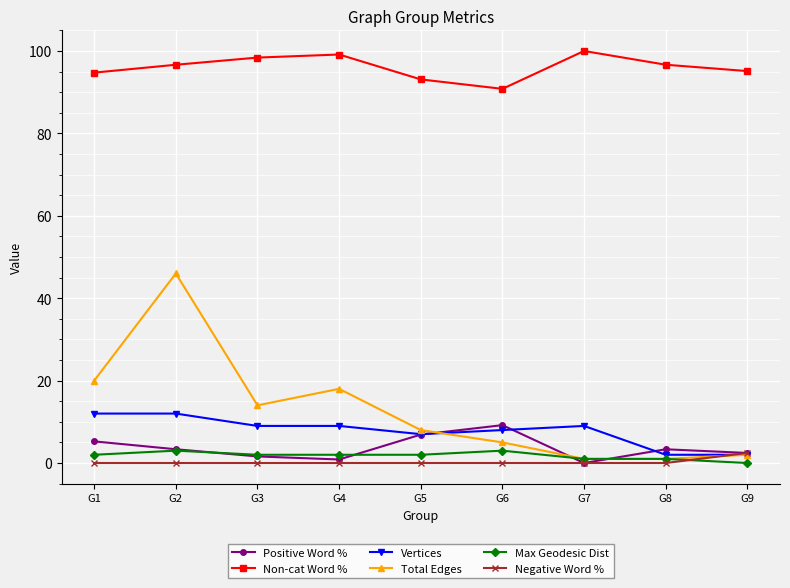

What is the value of the Non-cat Word % point at the 7th from the left?

100.0